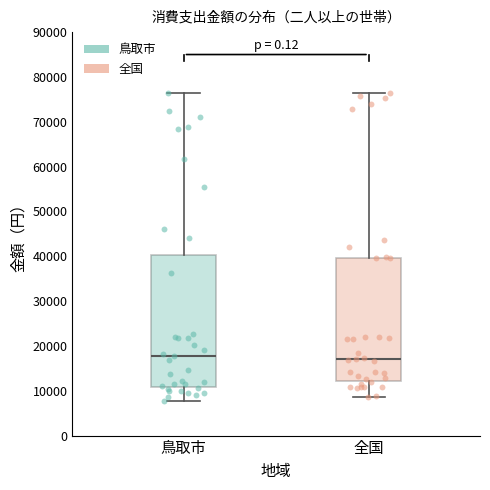

Where is the lower edge of the box for 鳥取市 on the y-axis? The values are not printed on the chart, so give them approximately, as read against the axis.

11000